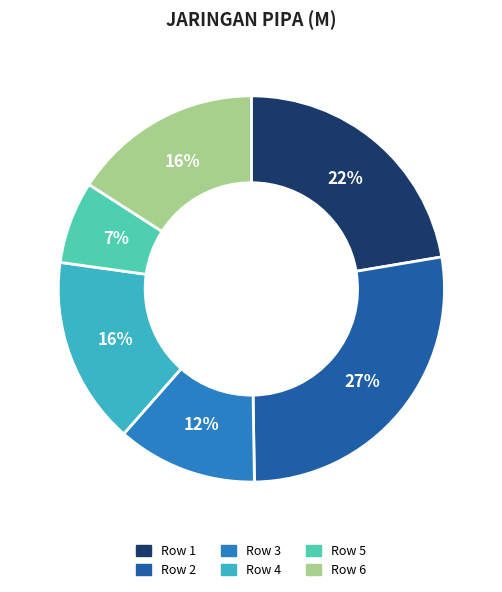

Which slice is the smallest?

Row 5